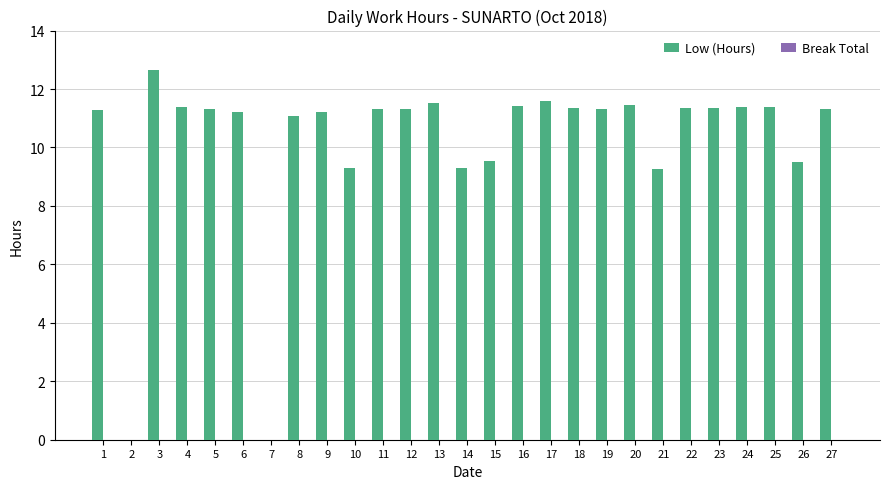

What value does the data have at 17?

11.6